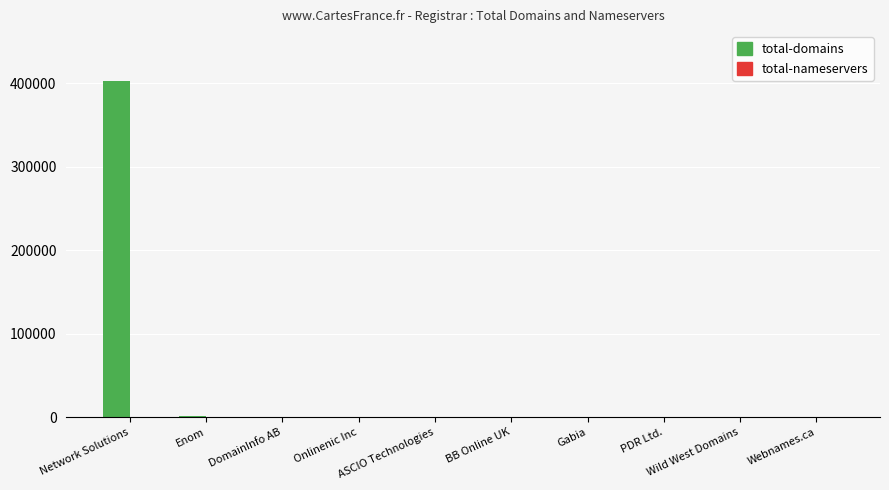

What is the greatest value displayed?

402170